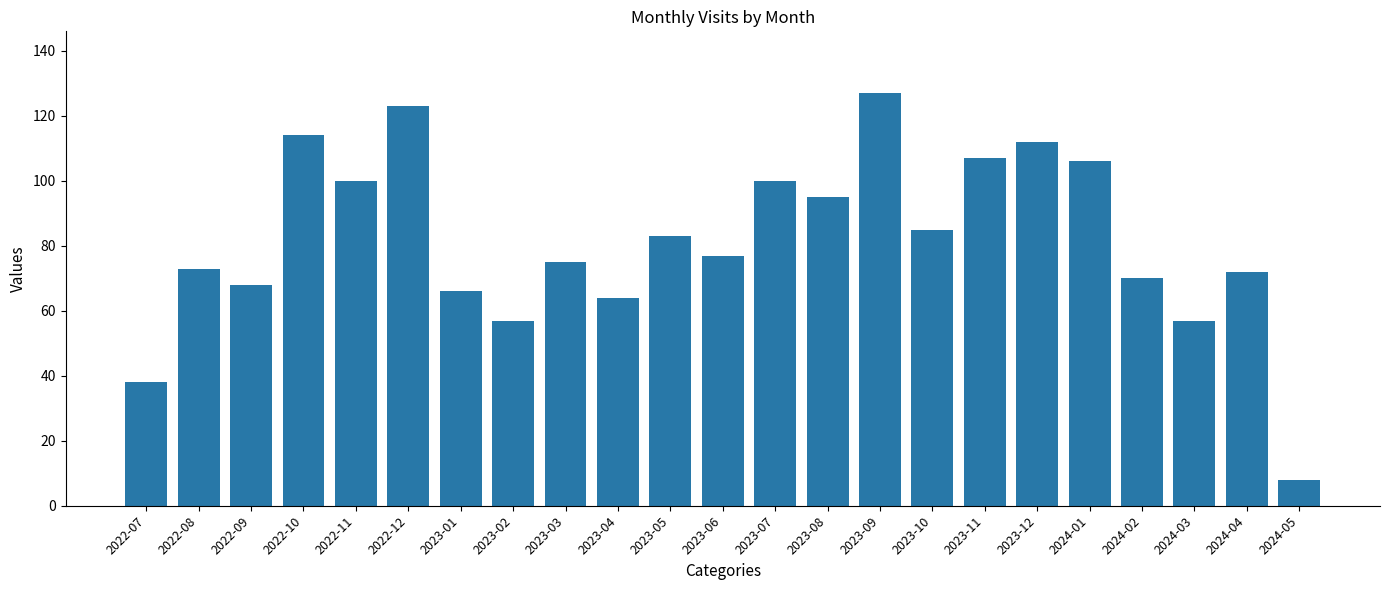

Reading right to left, what are all the values shown in this chart?

8	72	57	70	106	112	107	85	127	95	100	77	83	64	75	57	66	123	100	114	68	73	38